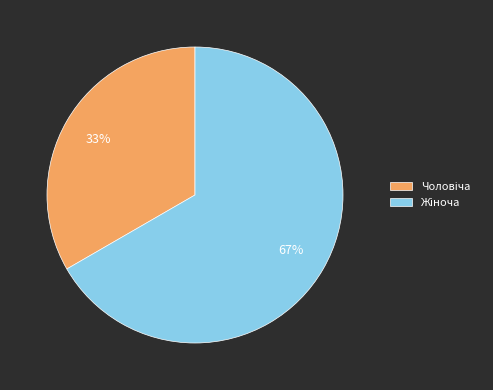

To the nearest percent, what is the average slice percentage?

50%